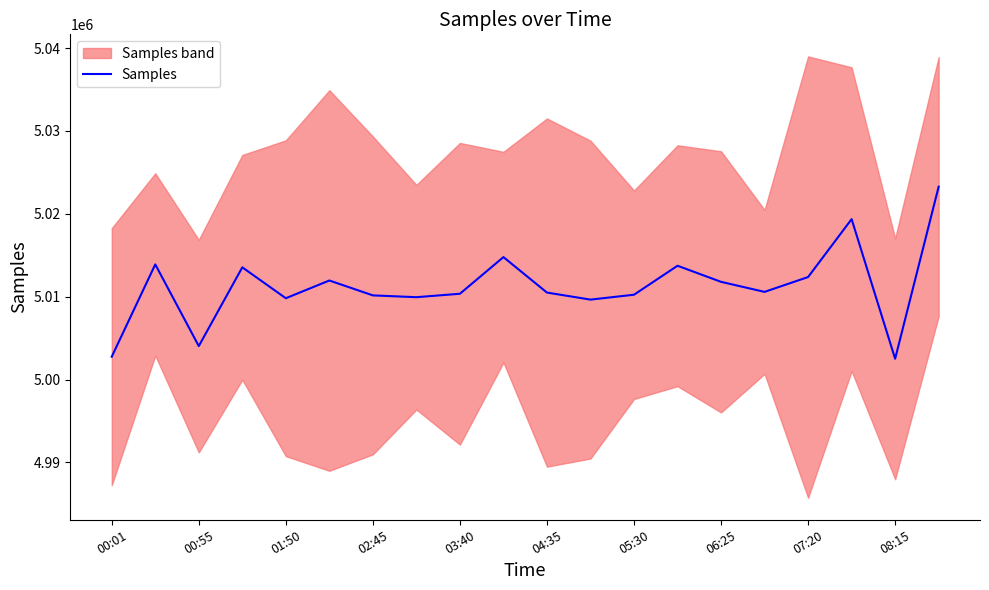

What is the lowest value of the Samples series?

5002503